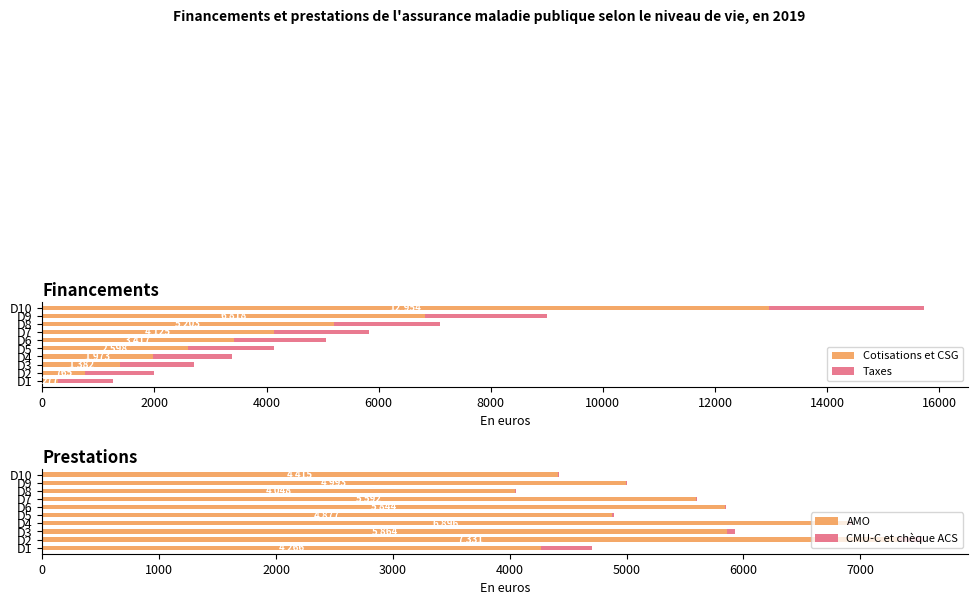

How many values in the Cotisations et CSG series are below 3417?

5